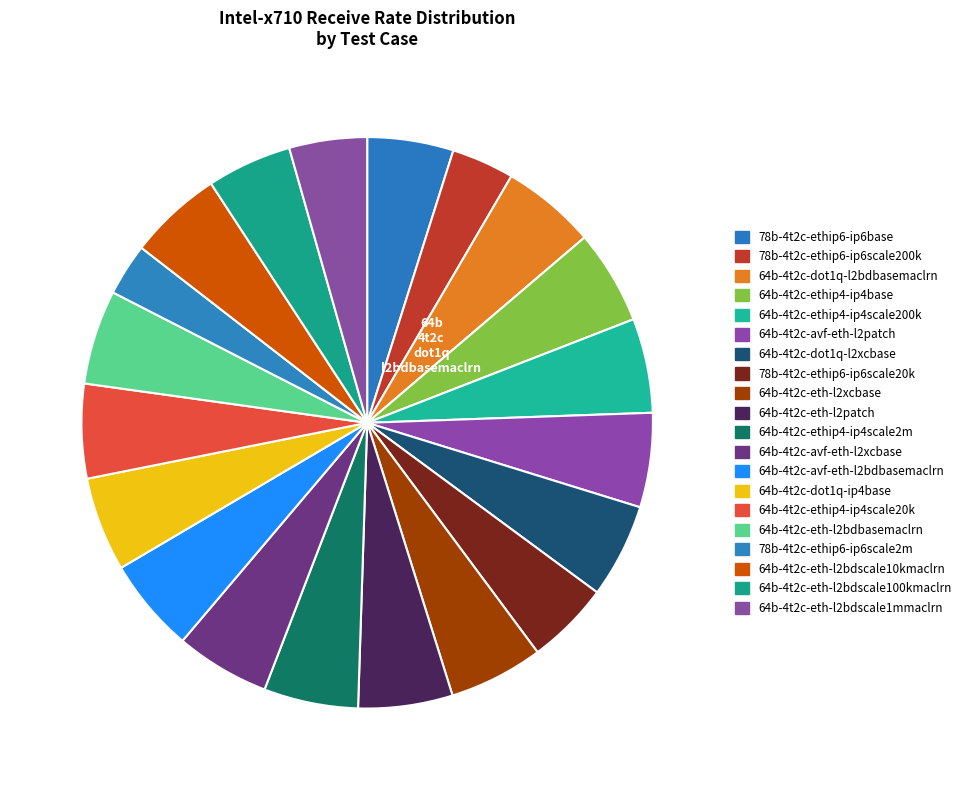

How many slices are in this pie chart?

20